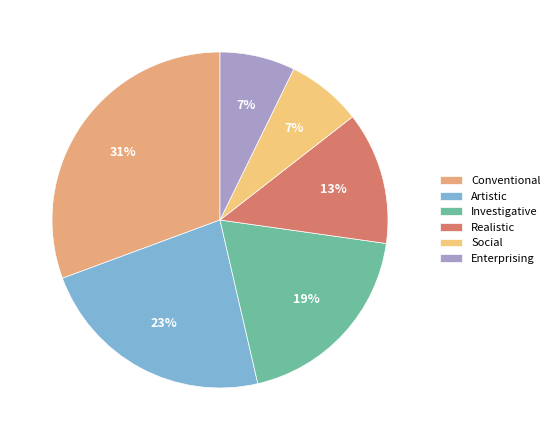

Is there any slice that represents more than half of the pie?

No